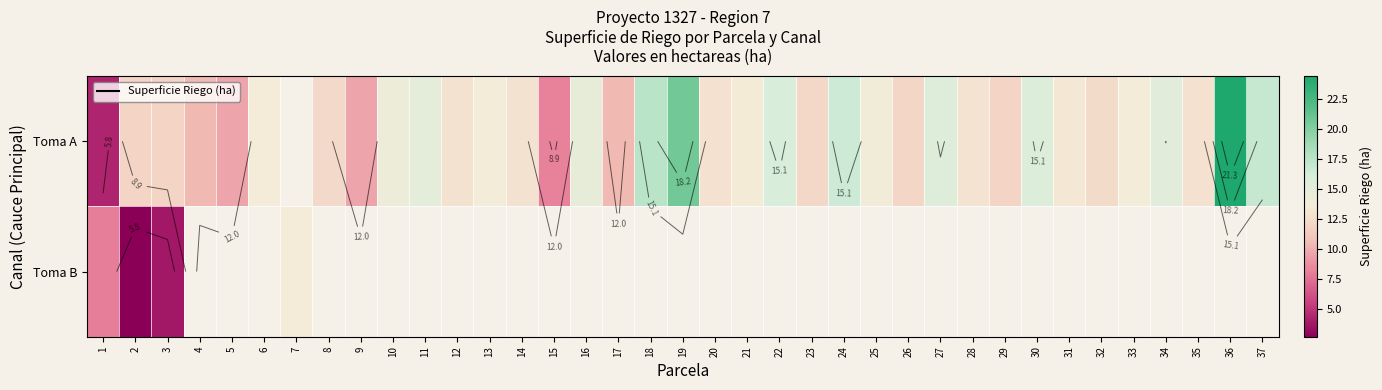

Rank the categories by Toma A value from lowest to highest.

1, 15, 9, 5, 4, 17, 3, 2, 29, 26, 23, 8, 32, 20, 35, 28, 31, 21, 6, 7, 12, 14, 33, 13, 25, 10, 16, 11, 34, 27, 30, 22, 24, 37, 18, 19, 36